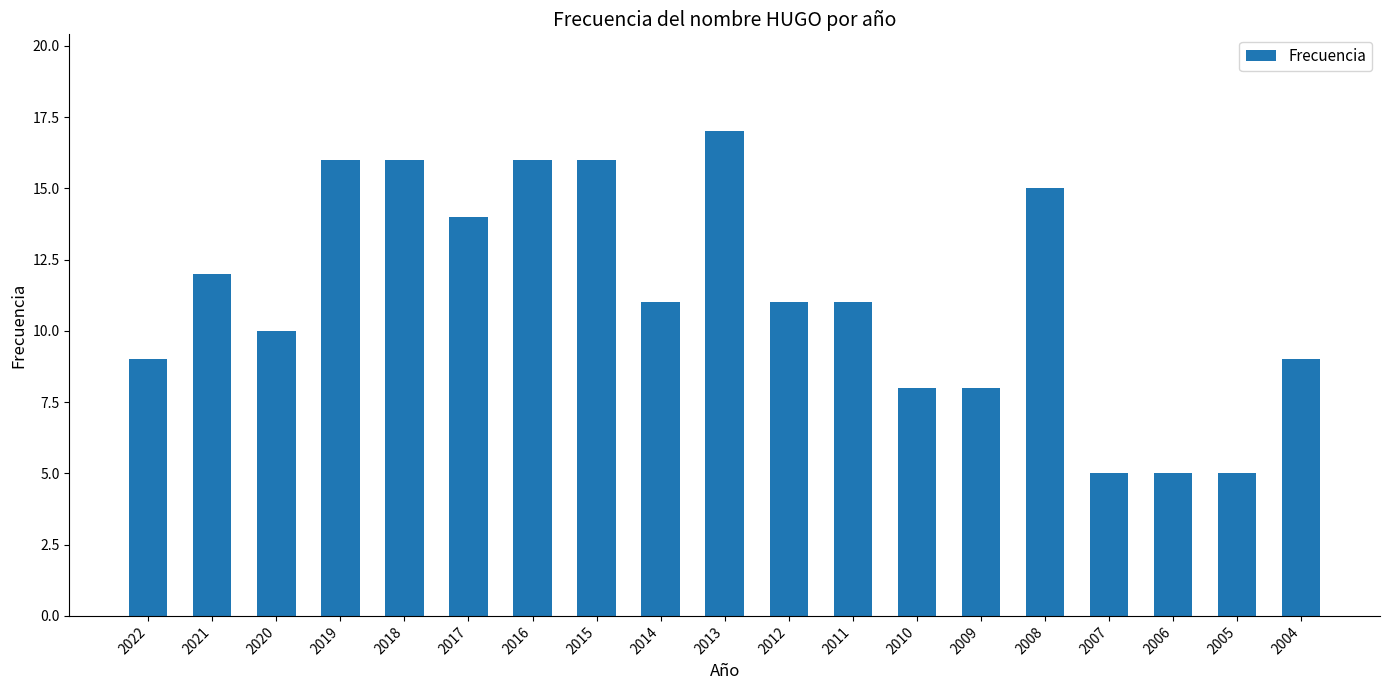

What is the sum of the values at 2013 and 2012?

28